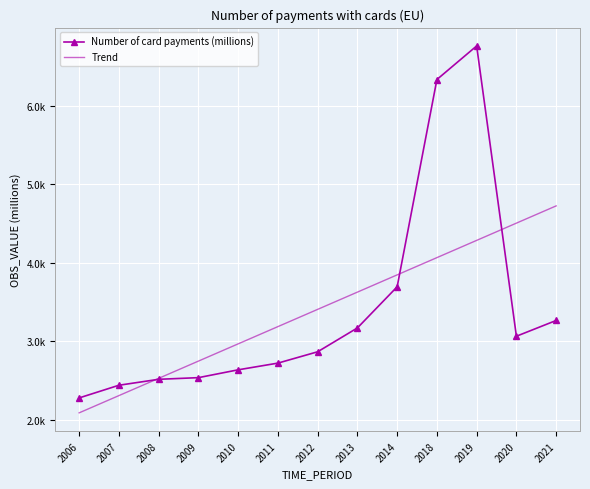

What is the difference between the highest and lowest values at 2009?

210.5